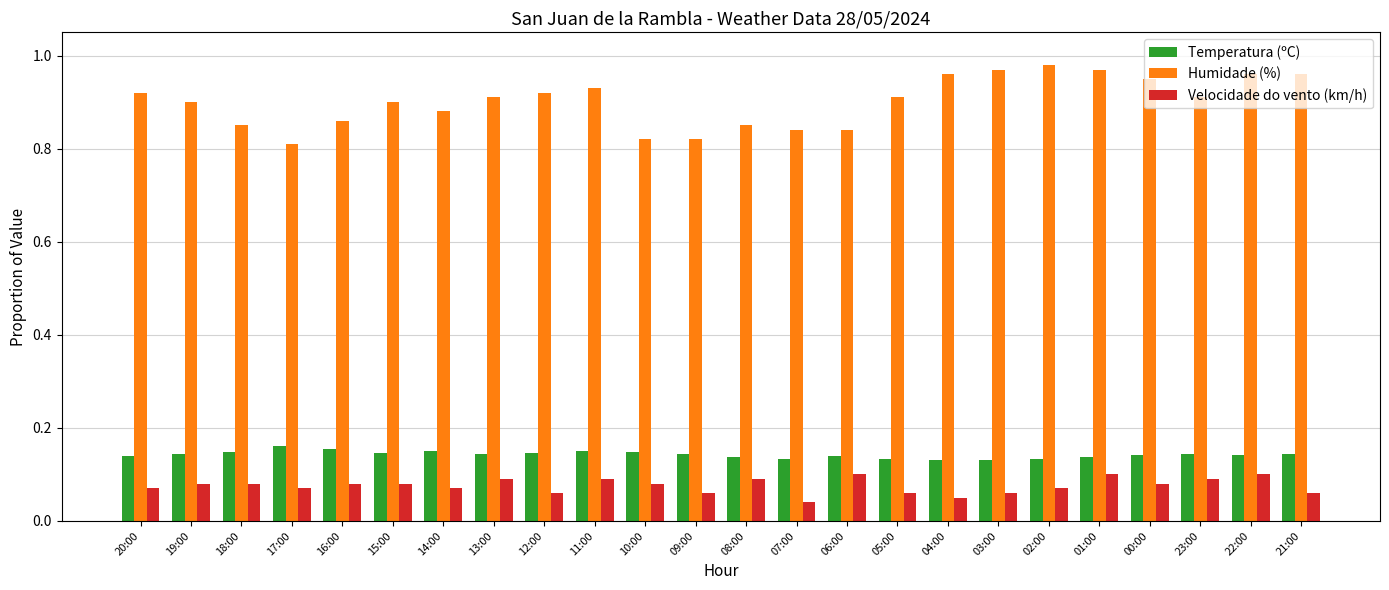

How many Humidade (%) values are between 0 and 1?

24